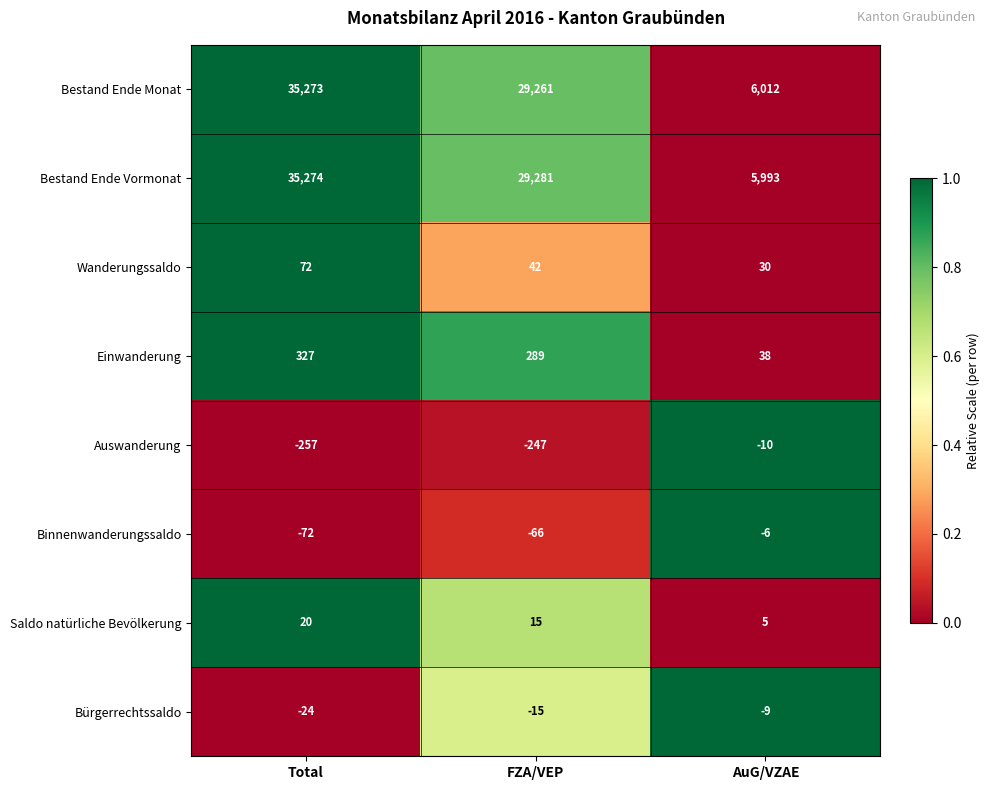

Which series has the widest spread of values?

Bestand Ende Vormonat